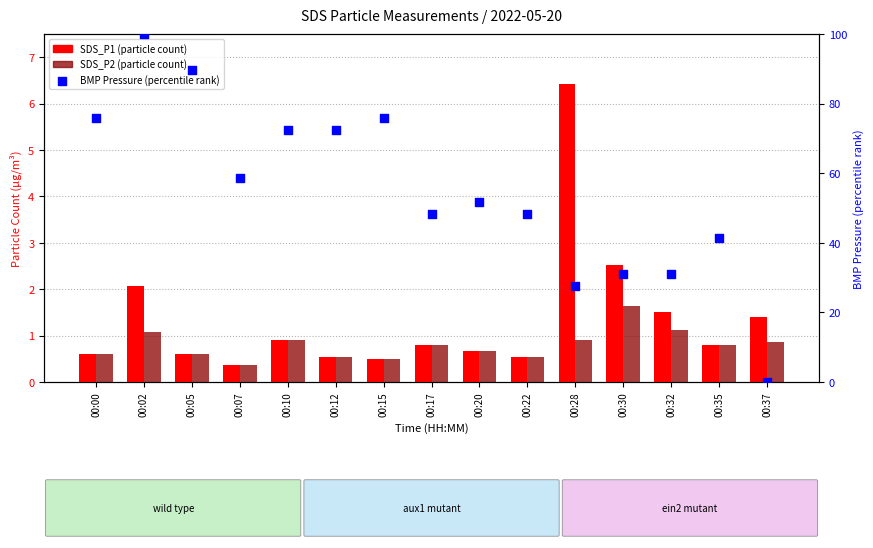

Is the value of SDS_P2 at 00:37 greater than the value of BMP Pressure (percentile) at 00:37?

Yes